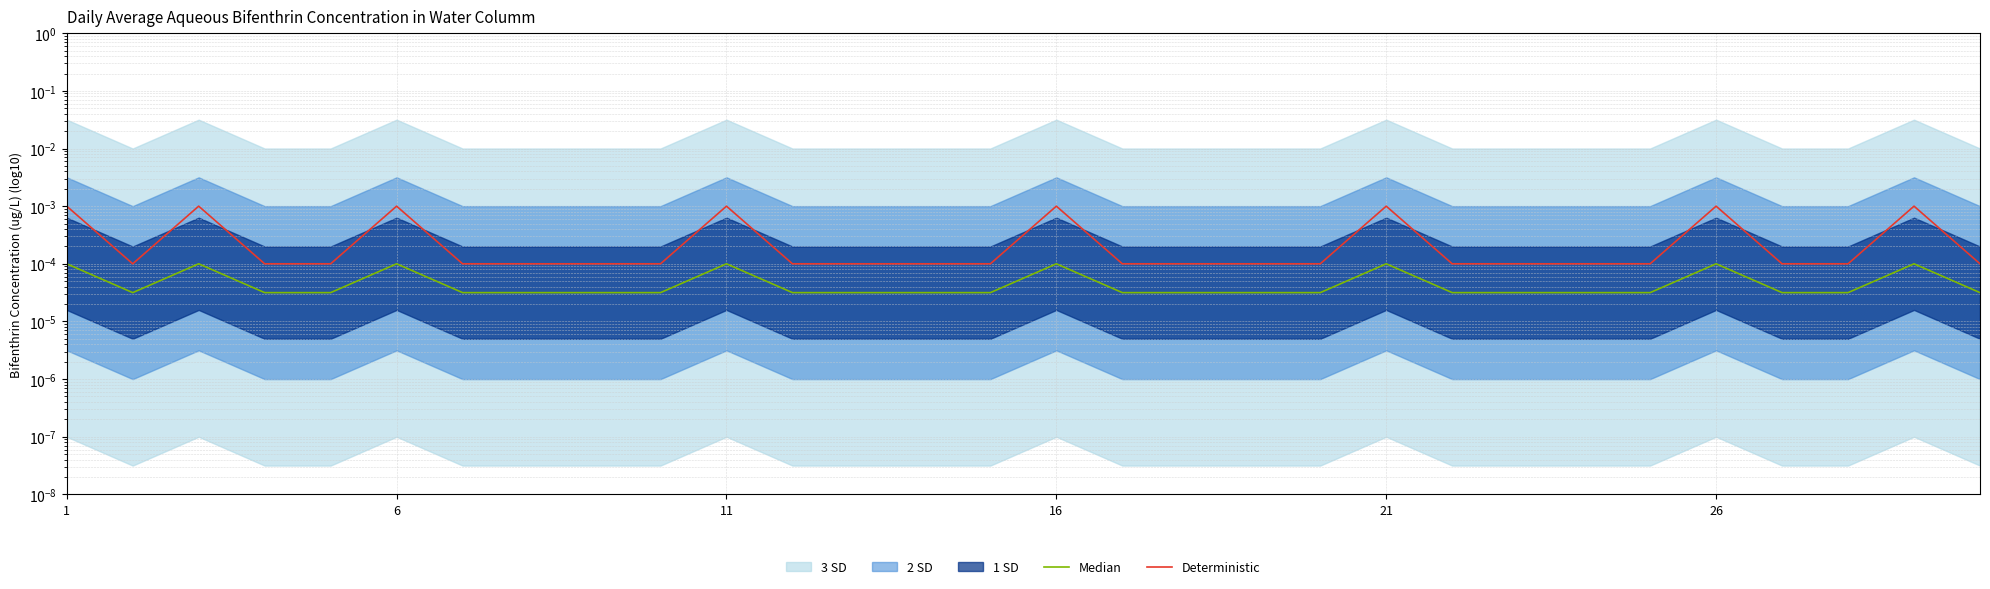

True or false: Median has a value of 0.0 at 24.

False